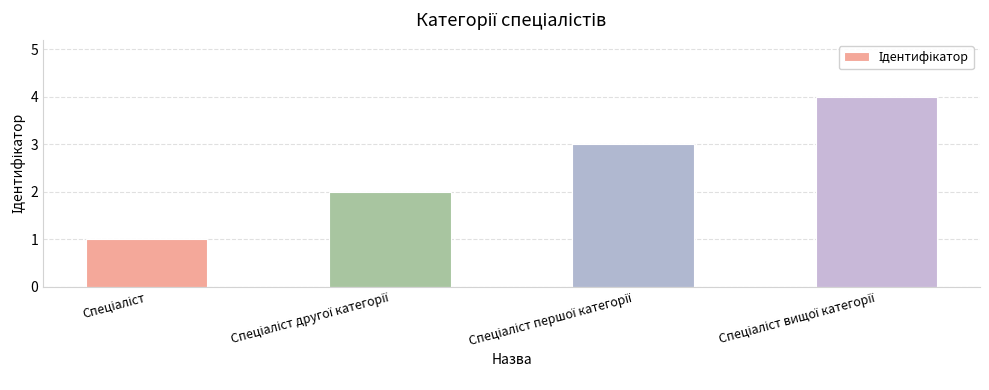

What is the maximum value shown in the chart?

4